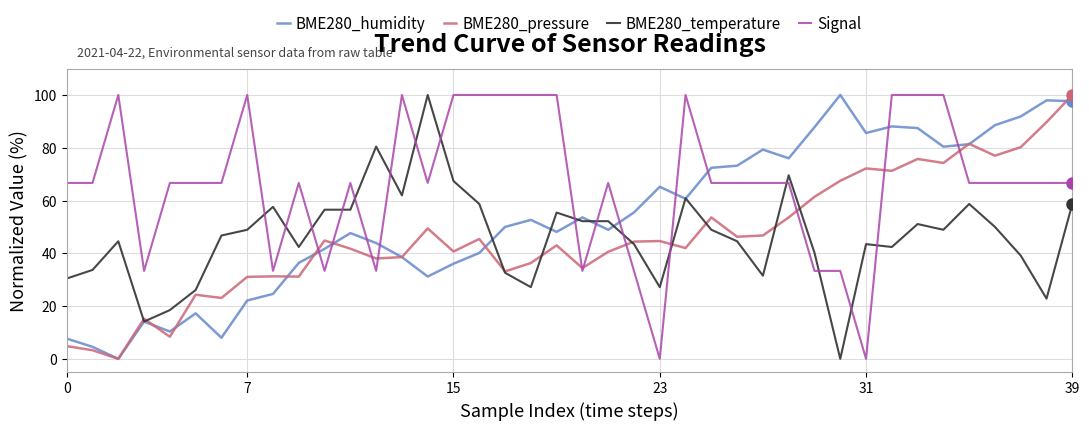

What is the maximum value for Signal?

100.0